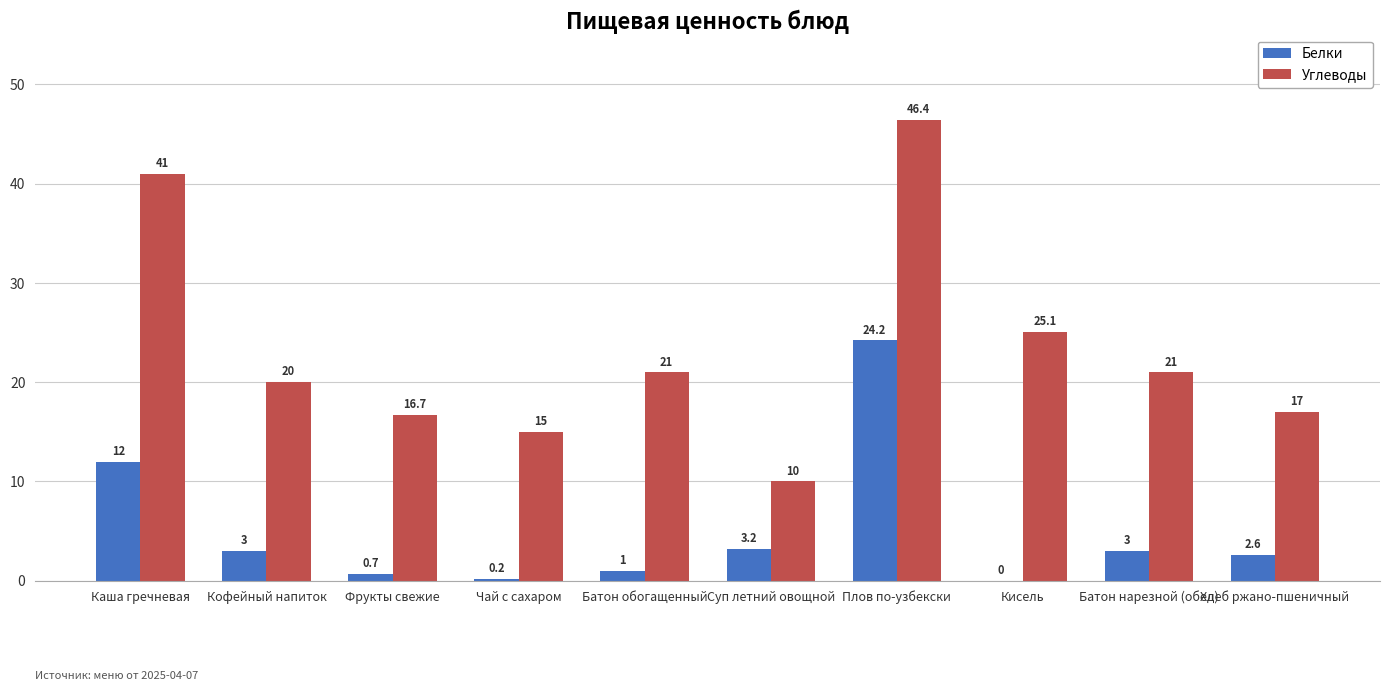

What is the total value across all series at Кисель?

25.1